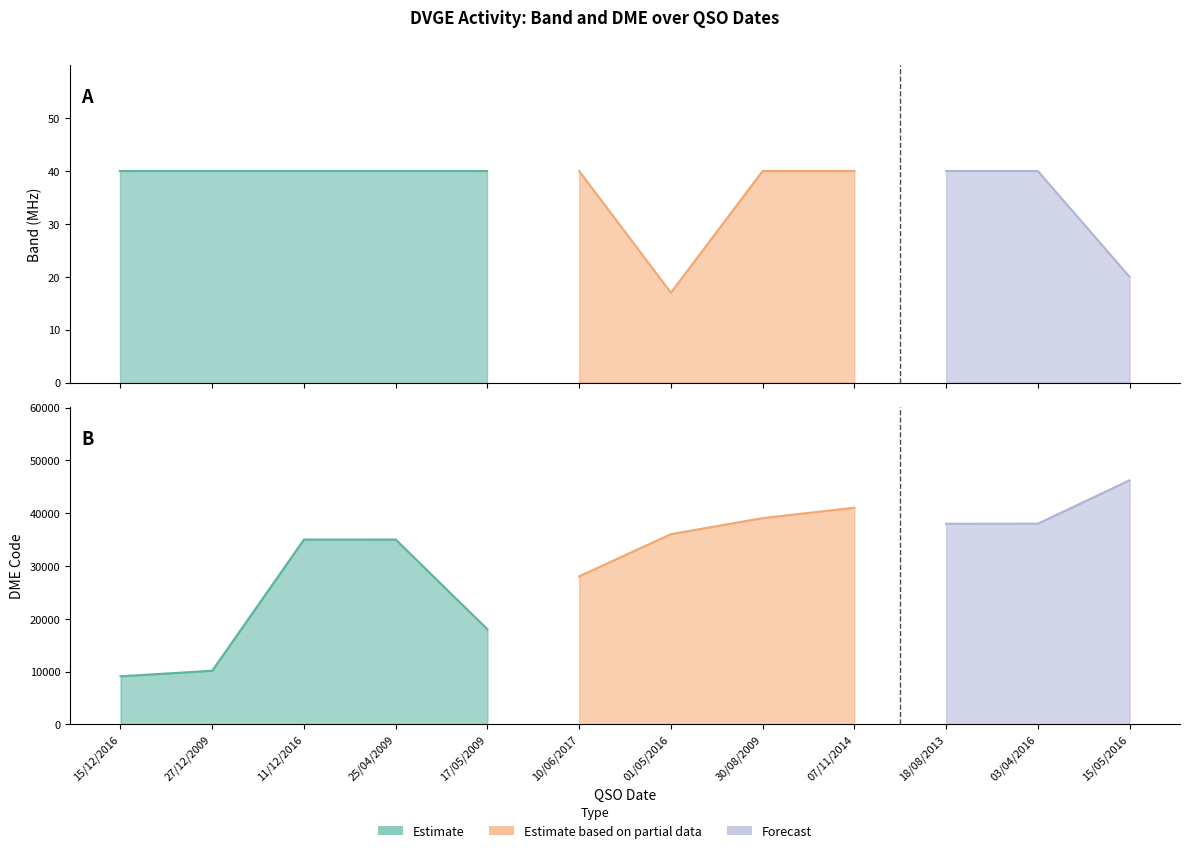

List the series in order of their peak value, highest first.

DME Code, Band (MHz)